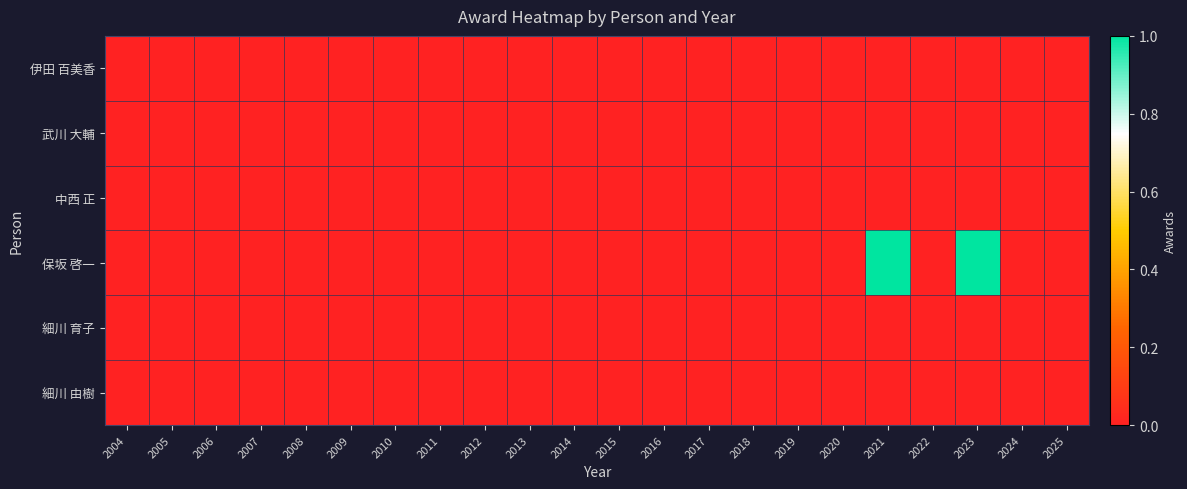

Reading right to left, transcribe all the data shown in this chart.

伊田 百美香: 2025=0	2024=0	2023=0	2022=0	2021=0	2020=0	2019=0	2018=0	2017=0	2016=0	2015=0	2014=0	2013=0	2012=0	2011=0	2010=0	2009=0	2008=0	2007=0	2006=0	2005=0	2004=0
武川 大輔: 2025=0	2024=0	2023=0	2022=0	2021=0	2020=0	2019=0	2018=0	2017=0	2016=0	2015=0	2014=0	2013=0	2012=0	2011=0	2010=0	2009=0	2008=0	2007=0	2006=0	2005=0	2004=0
中西 正: 2025=0	2024=0	2023=0	2022=0	2021=0	2020=0	2019=0	2018=0	2017=0	2016=0	2015=0	2014=0	2013=0	2012=0	2011=0	2010=0	2009=0	2008=0	2007=0	2006=0	2005=0	2004=0
保坂 啓一: 2025=0	2024=0	2023=1	2022=0	2021=1	2020=0	2019=0	2018=0	2017=0	2016=0	2015=0	2014=0	2013=0	2012=0	2011=0	2010=0	2009=0	2008=0	2007=0	2006=0	2005=0	2004=0
細川 育子: 2025=0	2024=0	2023=0	2022=0	2021=0	2020=0	2019=0	2018=0	2017=0	2016=0	2015=0	2014=0	2013=0	2012=0	2011=0	2010=0	2009=0	2008=0	2007=0	2006=0	2005=0	2004=0
細川 由樹: 2025=0	2024=0	2023=0	2022=0	2021=0	2020=0	2019=0	2018=0	2017=0	2016=0	2015=0	2014=0	2013=0	2012=0	2011=0	2010=0	2009=0	2008=0	2007=0	2006=0	2005=0	2004=0